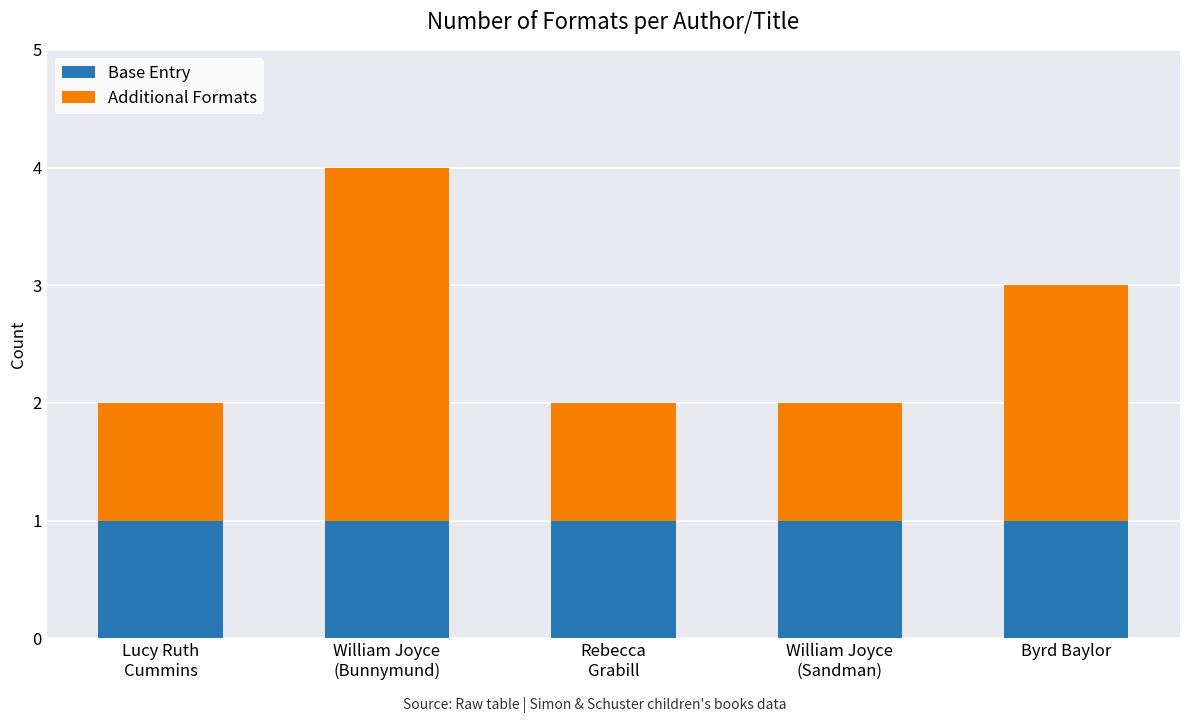

Reading left to right, list the values for the Base Entry series.

1	1	1	1	1